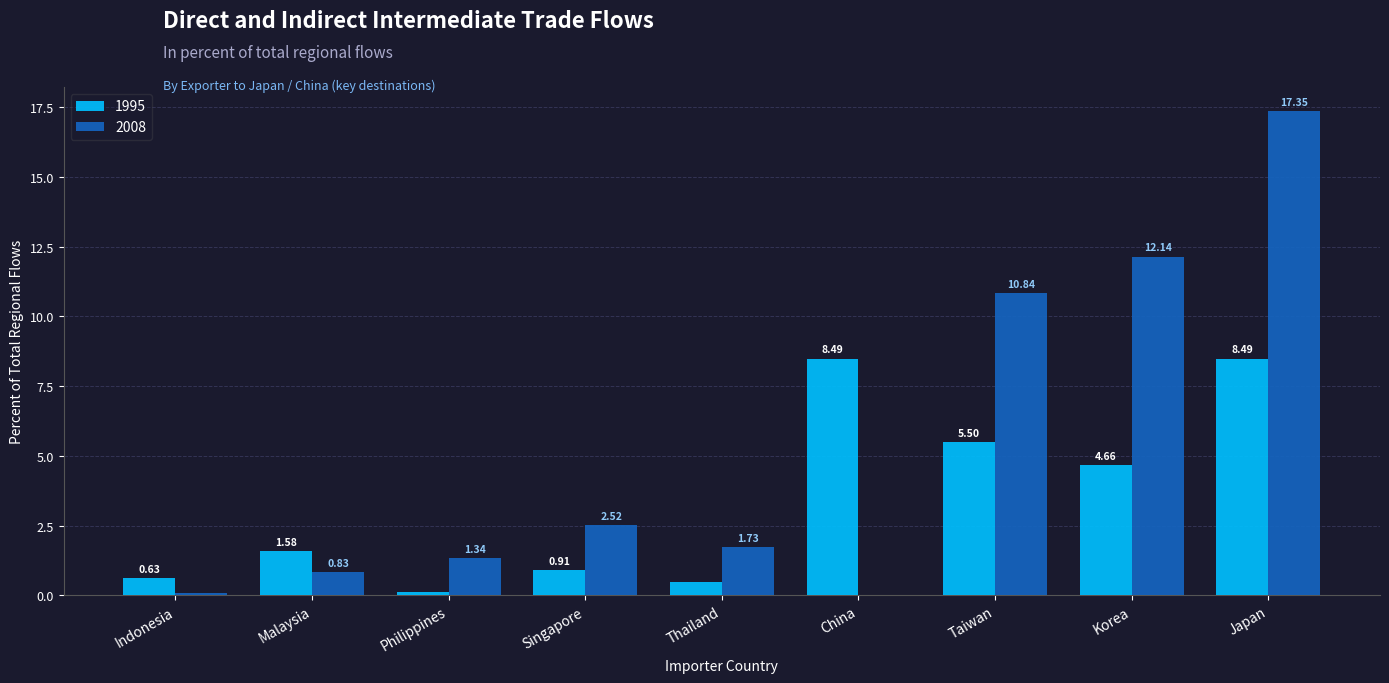

Which series has the largest total across all categories?

2008